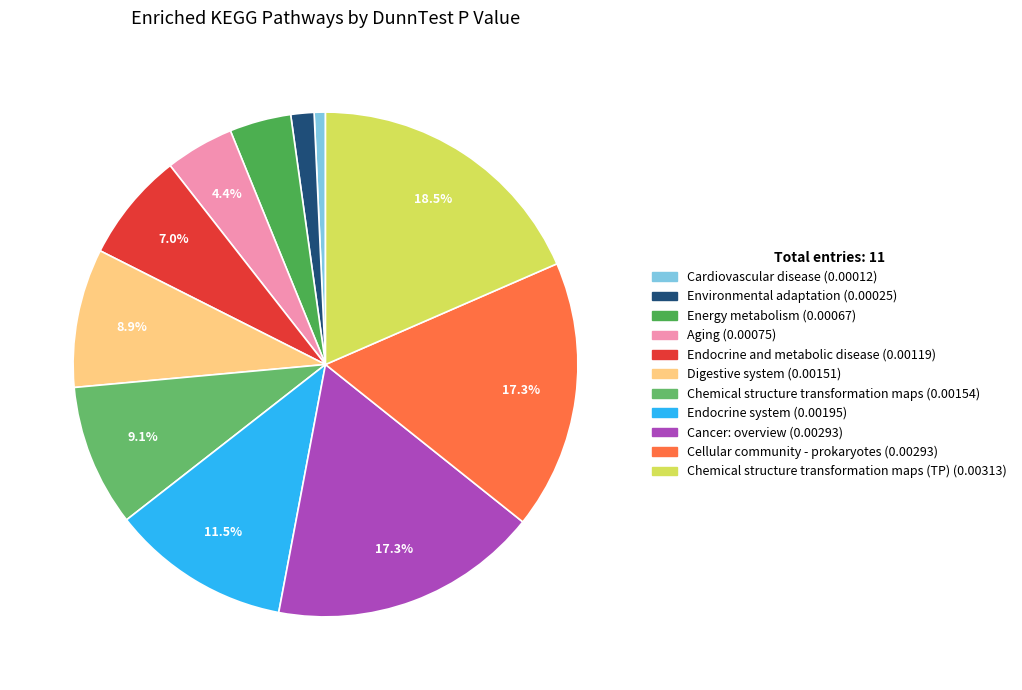

Which slice is the smallest?

Cardiovascular disease